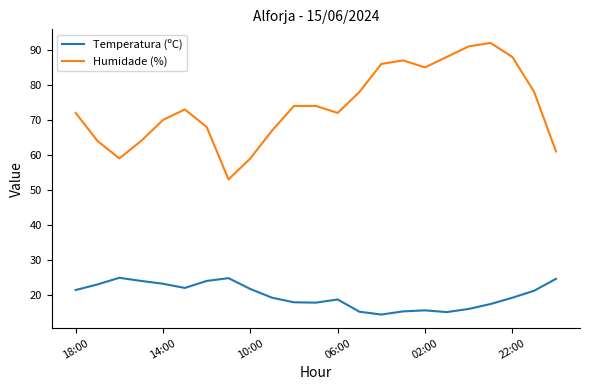

Which series has the largest total across all categories?

Humidade (%)